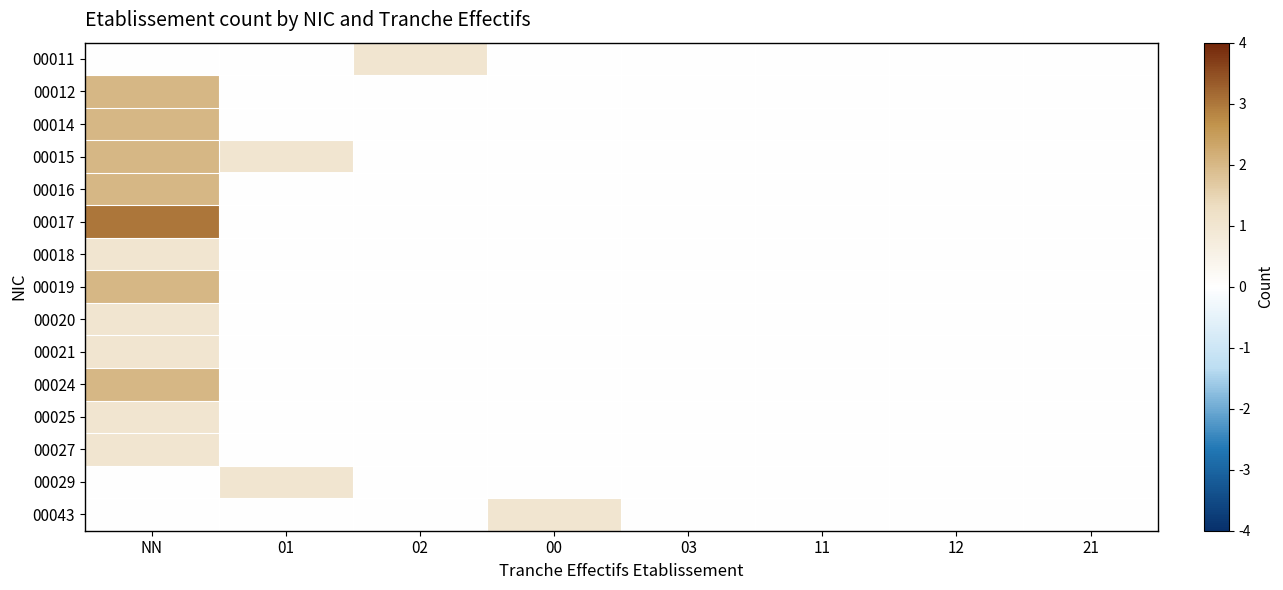

How many categories are shown in the chart?

8